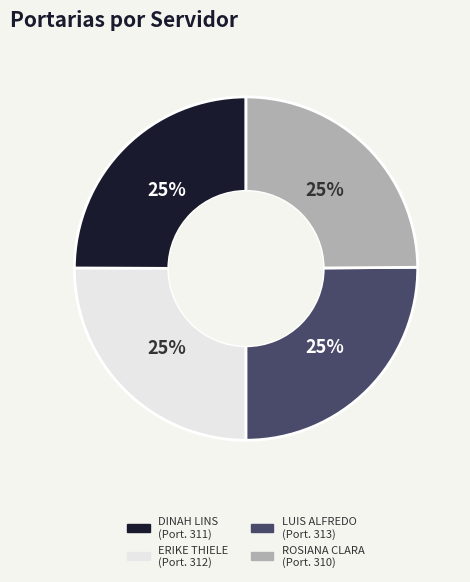

Does any single category account for the majority?

No